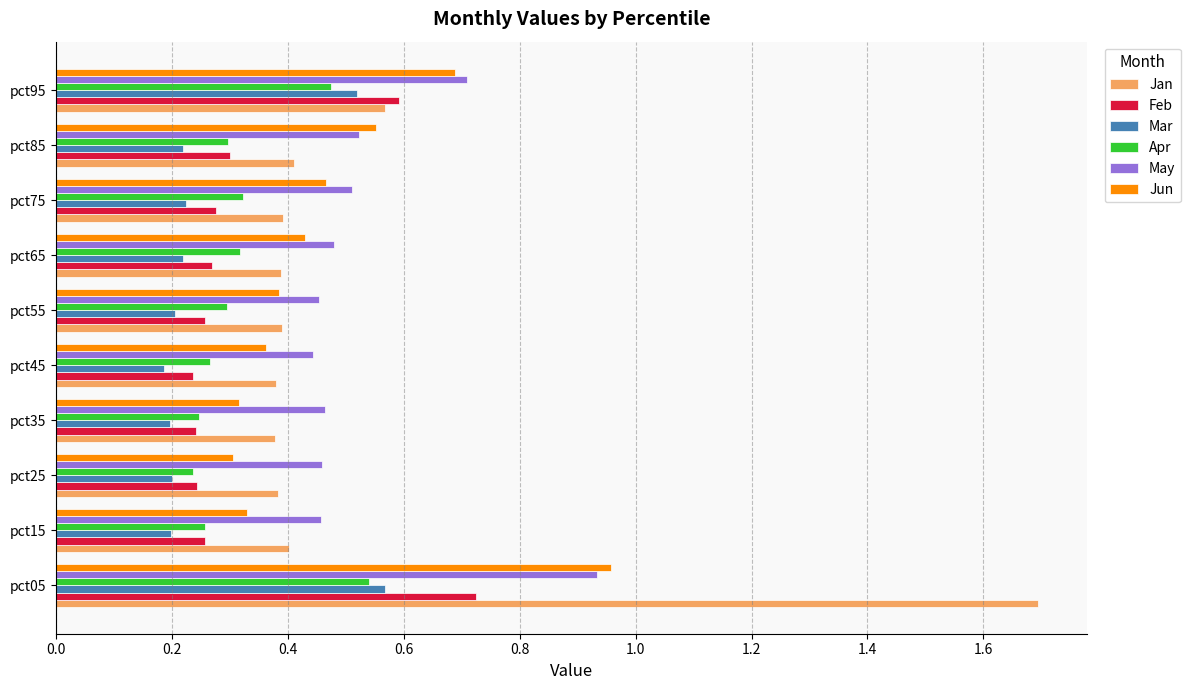

What is the greatest value displayed?

1.7